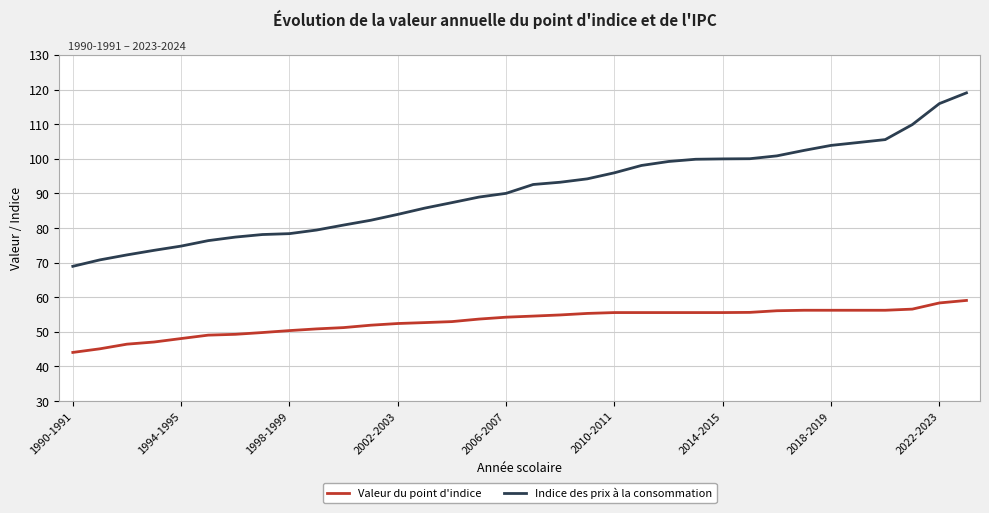

Which series has the largest total across all categories?

Indice des prix à la consommation